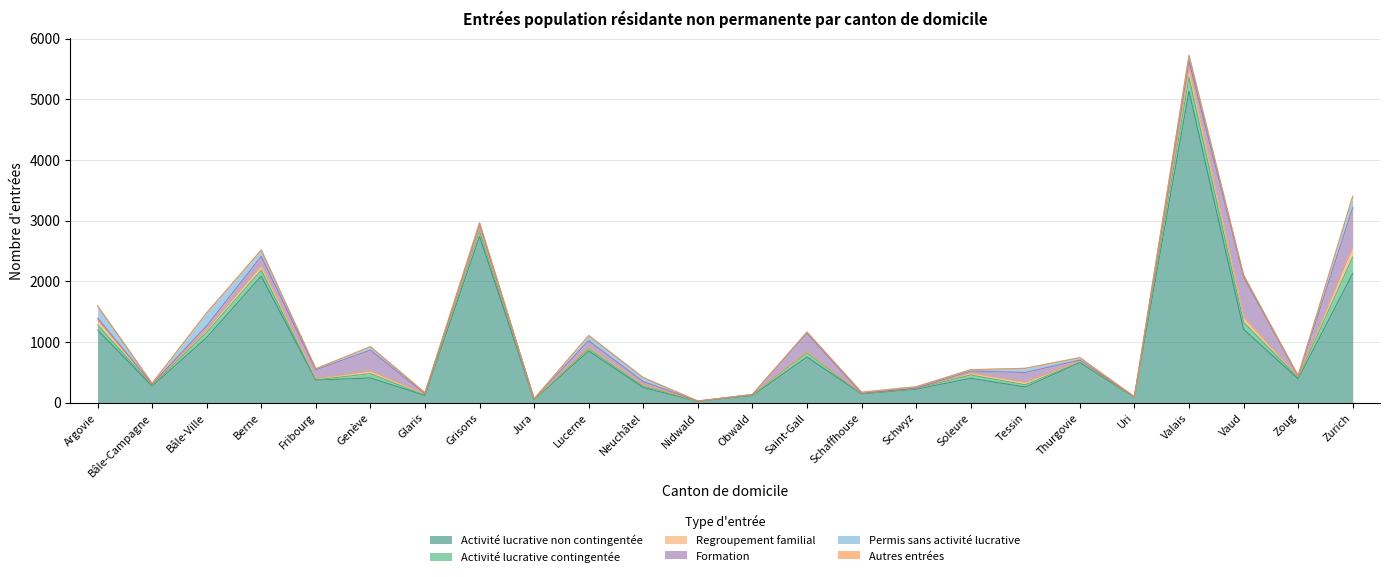

Which has a higher value, Nidwald or Saint-Gall?

Saint-Gall